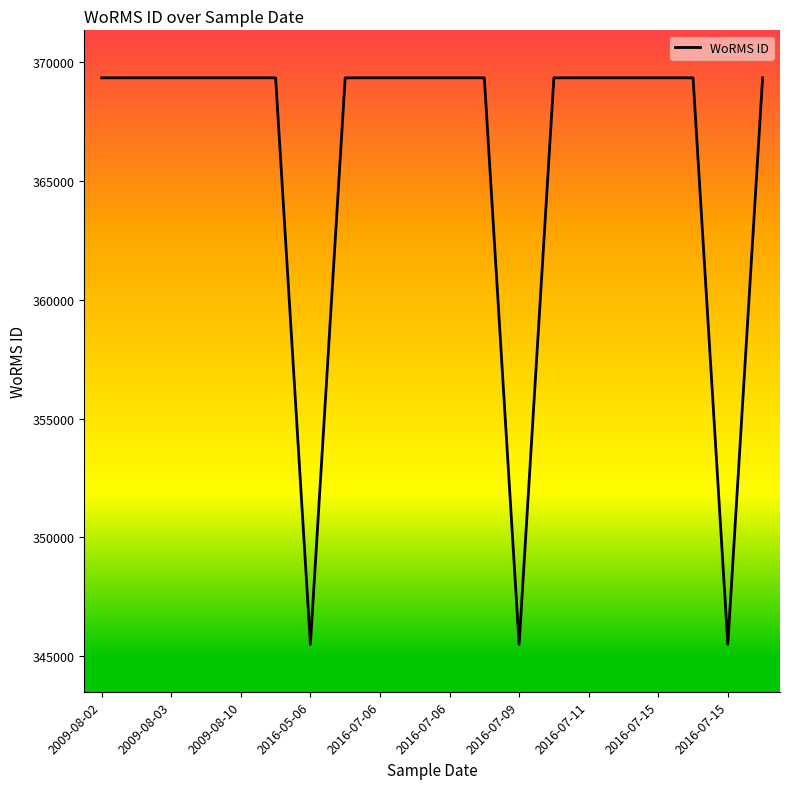

What is the greatest value displayed?

369350